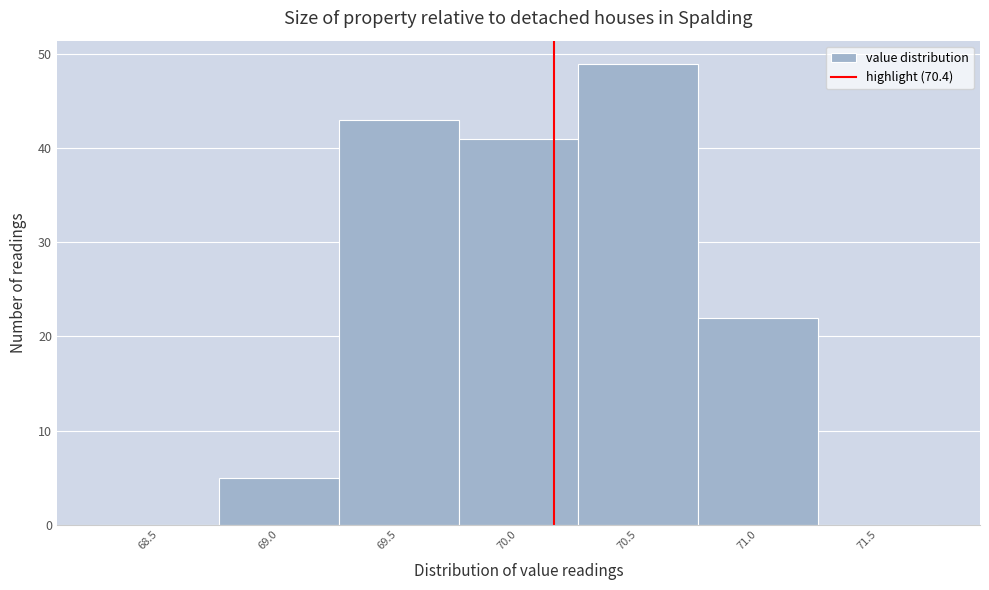

Reading left to right, what are all the values shown in this chart?

68.5=0	69.0=5	69.5=43	70.0=41	70.5=49	71.0=22	71.5=0